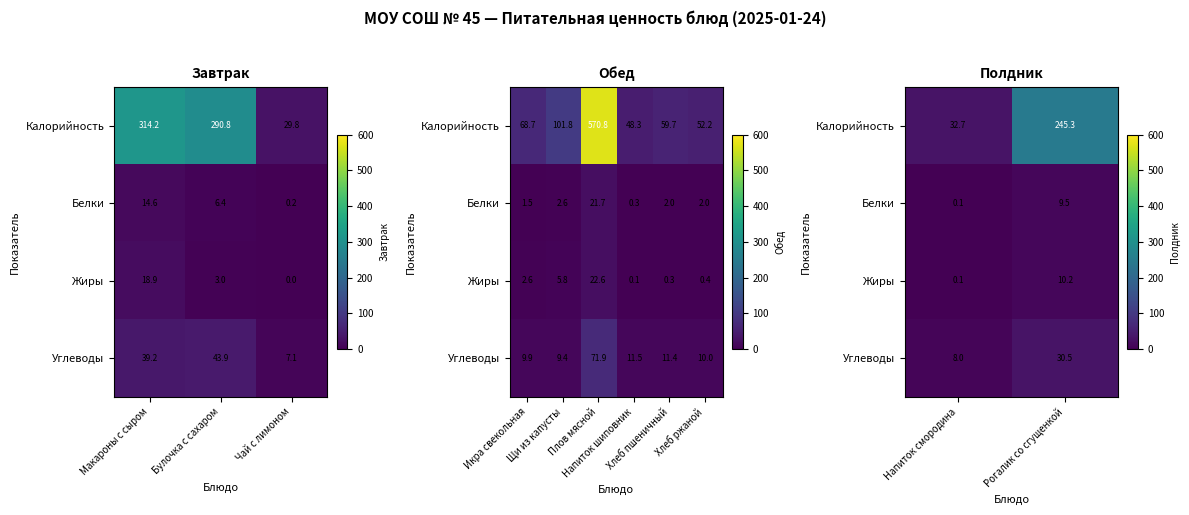

Which series has the largest total across all categories?

Калорийность